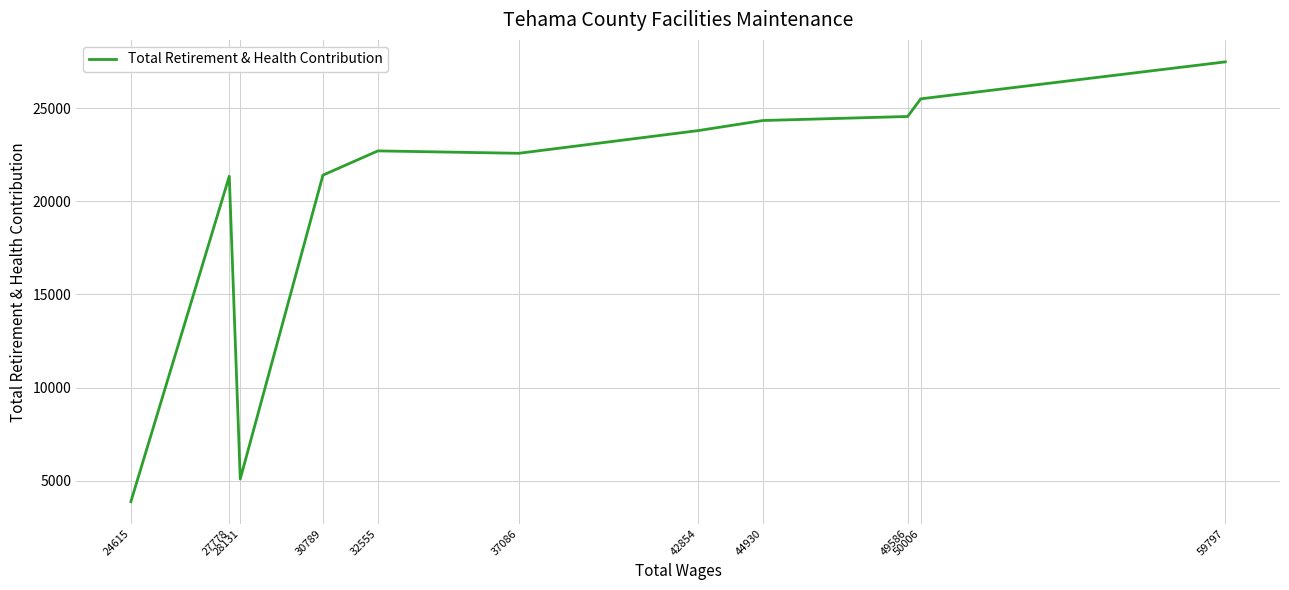

Rank the categories by value from lowest to highest.

24615, 28131, 27778, 30789, 37086, 32555, 42854, 44930, 49586, 50006, 59797